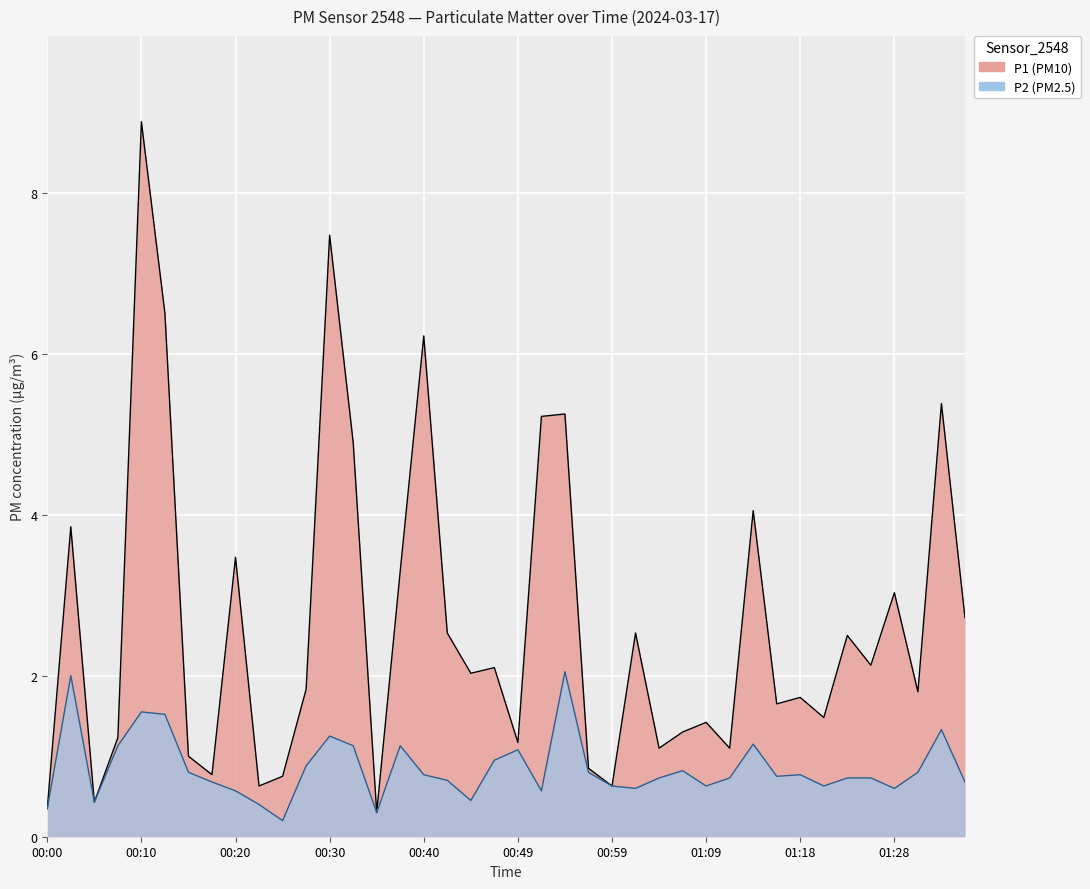

List the labels in order of P1 value, smallest first.

00:35, 00:00, 00:05, 00:22, 00:59, 00:25, 00:17, 00:57, 00:15, 01:04, 01:11, 00:49, 00:08, 01:06, 01:09, 01:21, 01:16, 01:18, 01:31, 00:27, 00:44, 00:47, 01:26, 01:23, 00:42, 01:01, 01:35, 01:28, 00:37, 00:20, 00:03, 01:14, 00:32, 00:52, 00:54, 01:33, 00:40, 00:12, 00:30, 00:10